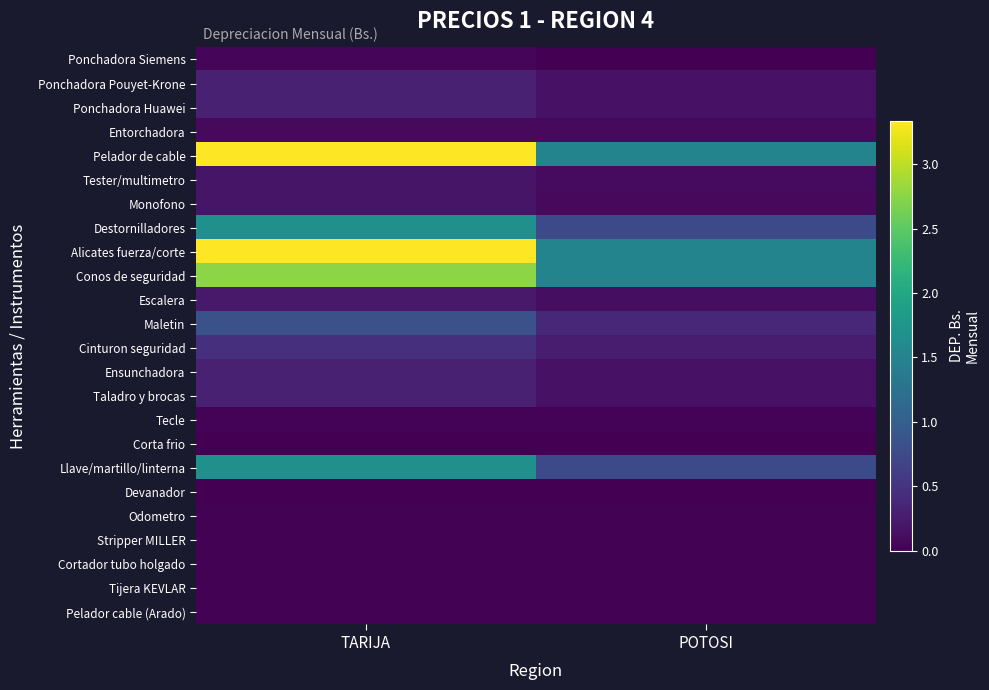

Reading right to left, extract all data points from this chart.

Ponchadora Siemens: POTOSI=0.0	TARIJA=0.1
Ponchadora Pouyet-Krone: POTOSI=0.2	TARIJA=0.3
Ponchadora Huawei: POTOSI=0.2	TARIJA=0.3
Entorchadora: POTOSI=0.1	TARIJA=0.1
Pelador de cable: POTOSI=1.5	TARIJA=3.3
Tester/multimetro: POTOSI=0.1	TARIJA=0.2
Monofono: POTOSI=0.1	TARIJA=0.2
Destornilladores: POTOSI=0.8	TARIJA=1.7
Alicates fuerza/corte: POTOSI=1.5	TARIJA=3.3
Conos de seguridad: POTOSI=1.5	TARIJA=2.8
Escalera: POTOSI=0.1	TARIJA=0.2
Maletin: POTOSI=0.4	TARIJA=0.8
Cinturon seguridad: POTOSI=0.2	TARIJA=0.5
Ensunchadora: POTOSI=0.2	TARIJA=0.3
Taladro y brocas: POTOSI=0.2	TARIJA=0.3
Tecle: POTOSI=0.0	TARIJA=0.0
Corta frio: POTOSI=0.0	TARIJA=0.0
Llave/martillo/linterna: POTOSI=0.8	TARIJA=1.7
Devanador: POTOSI=0.0	TARIJA=0.0
Odometro: POTOSI=0.0	TARIJA=0.0
Stripper MILLER: POTOSI=0.0	TARIJA=0.0
Cortador tubo holgado: POTOSI=0.0	TARIJA=0.0
Tijera KEVLAR: POTOSI=0.0	TARIJA=0.0
Pelador cable (Arado): POTOSI=0.0	TARIJA=0.0